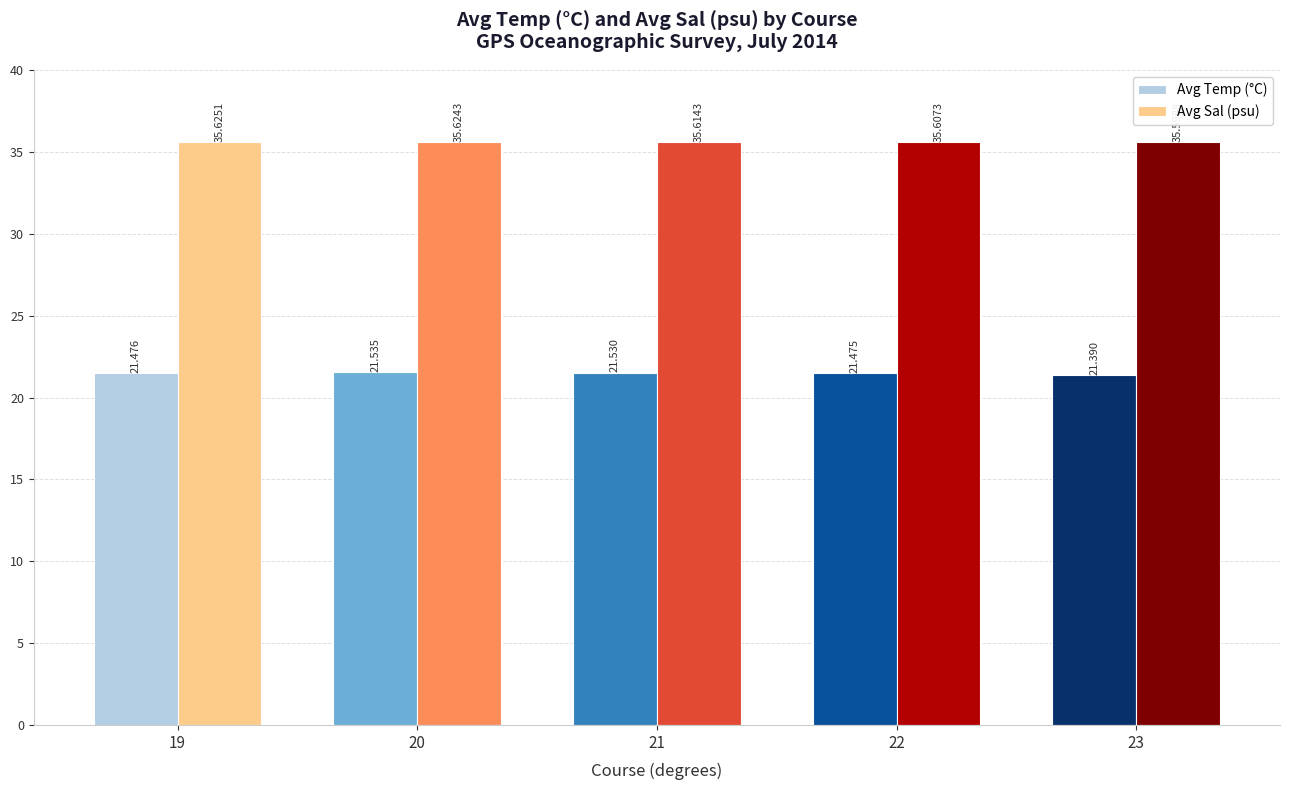

Reading right to left, list all the values displayed in this chart.

Avg Temp (°C): 23=21.4	22=21.5	21=21.5	20=21.5	19=21.5
Avg Sal (psu): 23=35.6	22=35.6	21=35.6	20=35.6	19=35.6